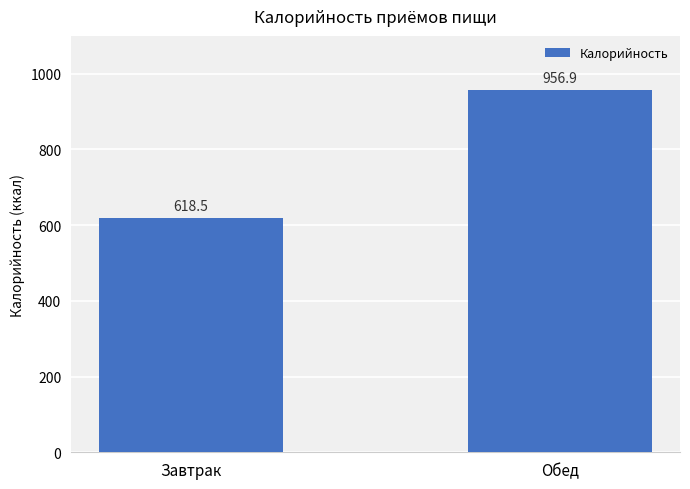

What position from the right is Завтрак?

2